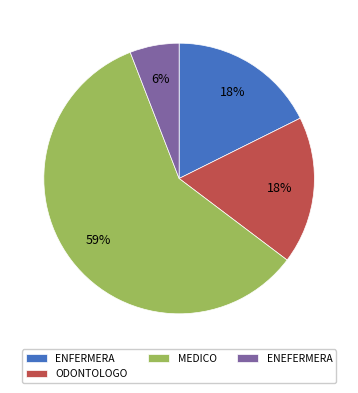

Is there any slice that represents more than half of the pie?

Yes